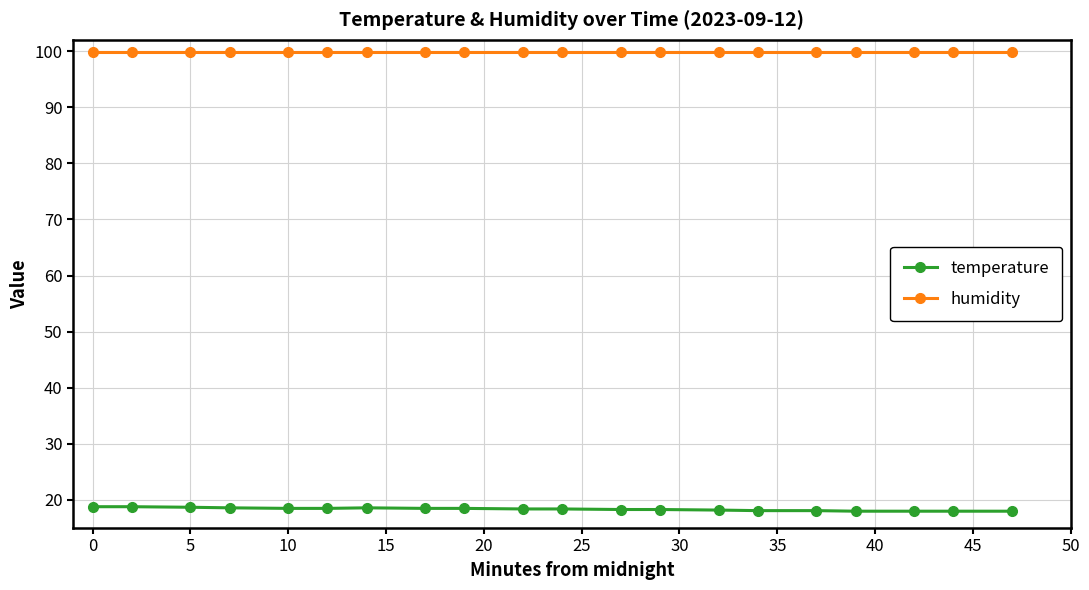

Is this an area chart (filled region under the line)?

No